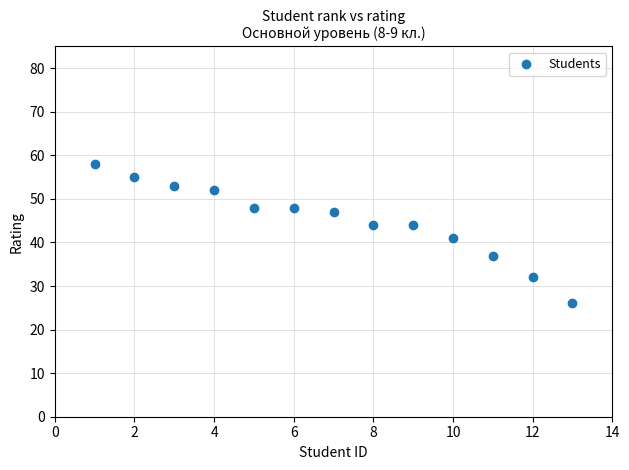

What is the range of X values (max minus min)?

12